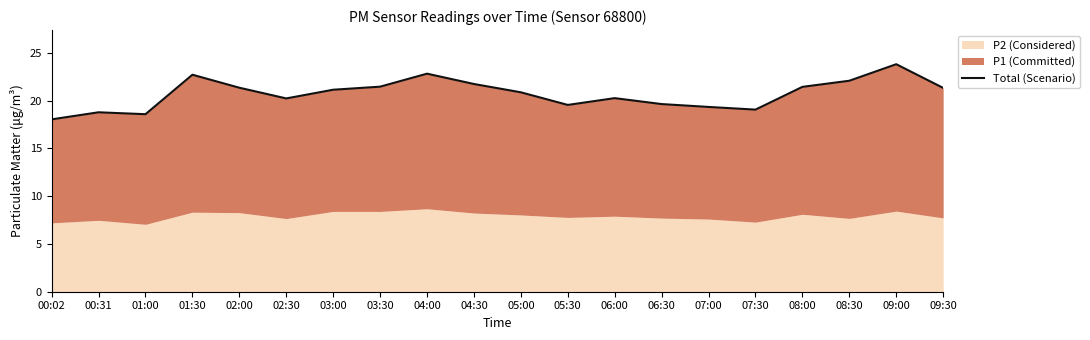

What is the value of the 4th point from the left?

22.7